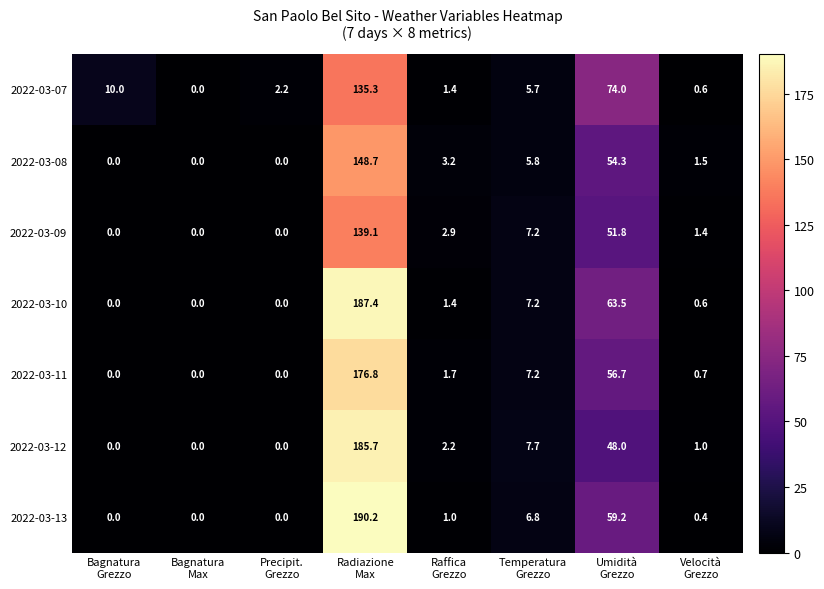

Which series has the largest range (max minus min)?

2022-03-13